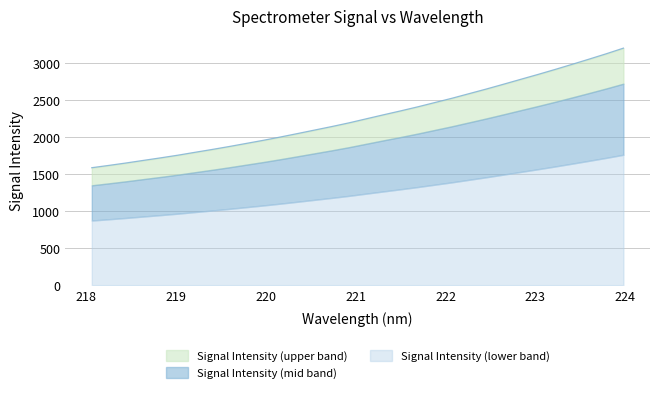

True or false: there are more than 1 points higher than both neighbors.

False